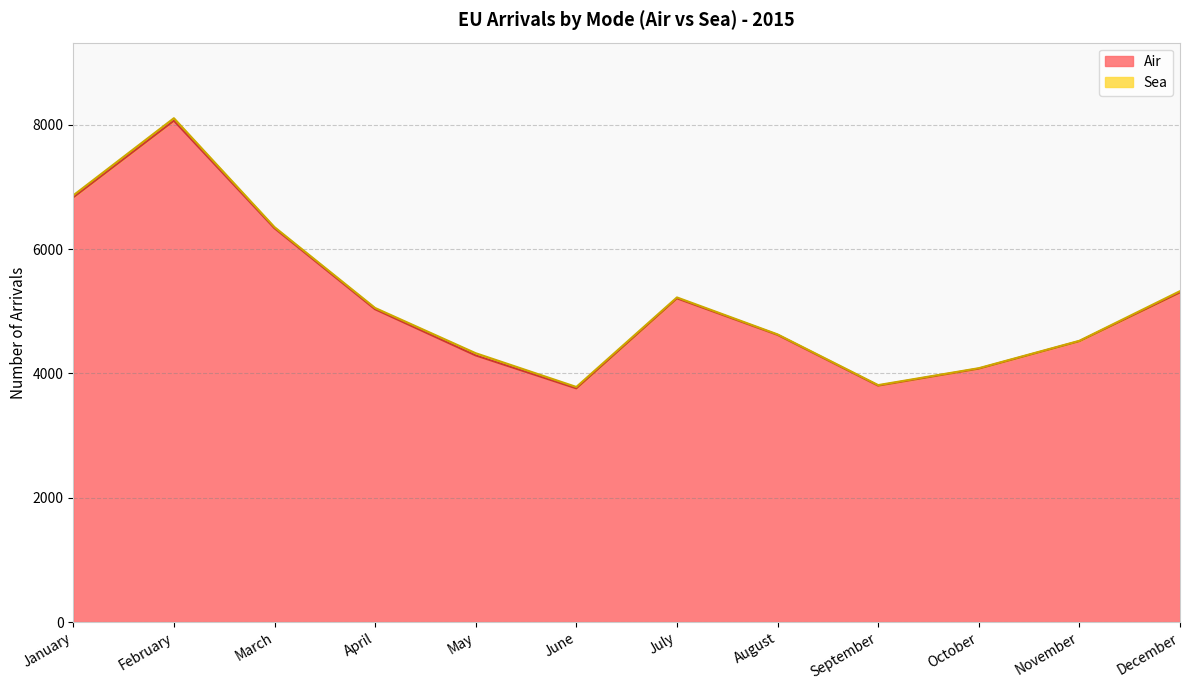

Reading left to right, transcribe all the data shown in this chart.

January=6834	February=8068	March=6337	April=5033	May=4290	June=3760	July=5209	August=4621	September=3804	October=4078	November=4520	December=5304